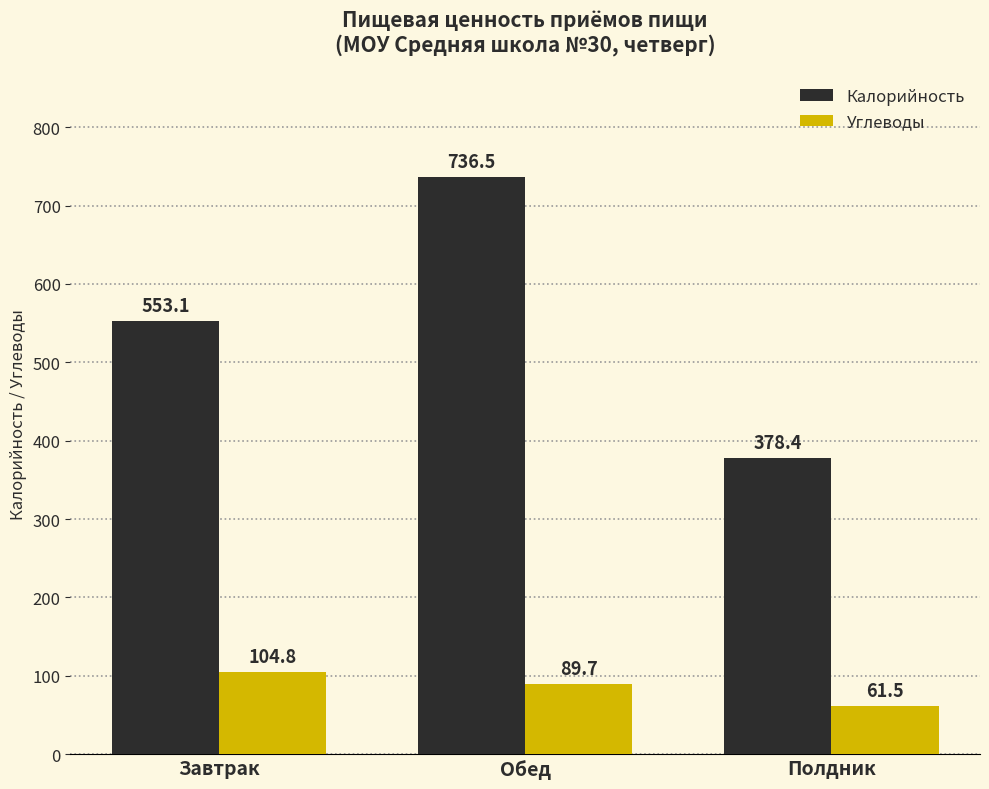

At which label is Калорийность closest to 557?

Завтрак